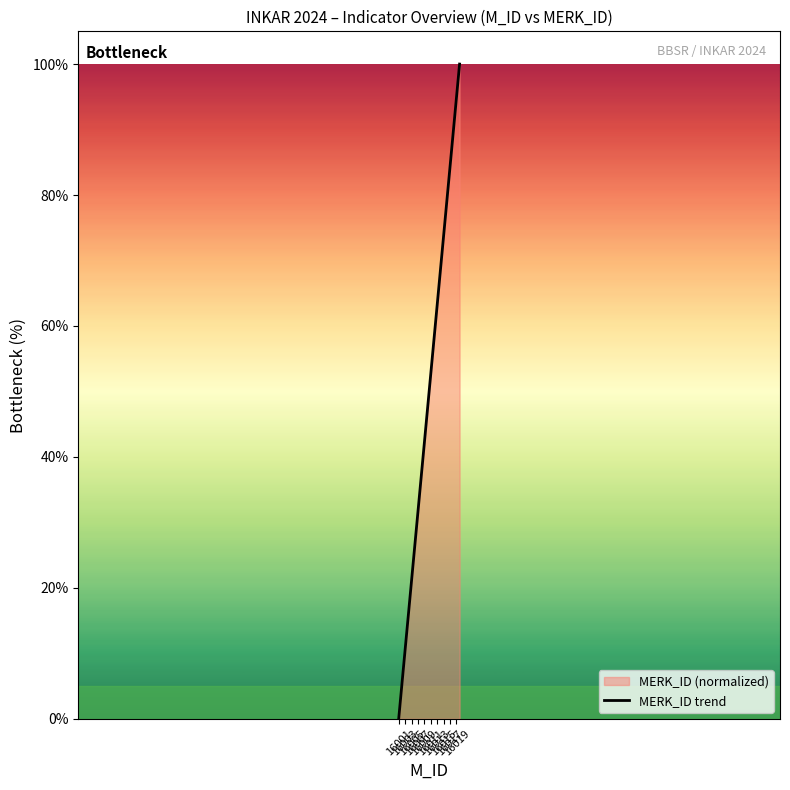

What is the maximum value shown in the chart?

100.0